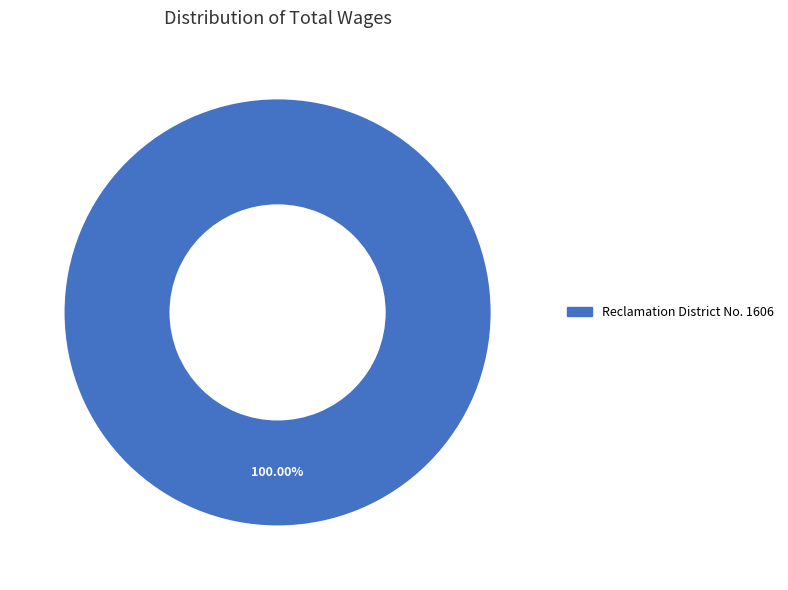

Rank the categories by value from highest to lowest.

Reclamation District No. 1606